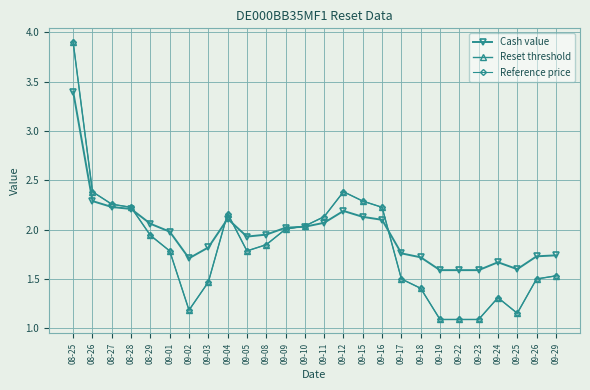

What position from the left is 09-04?

9